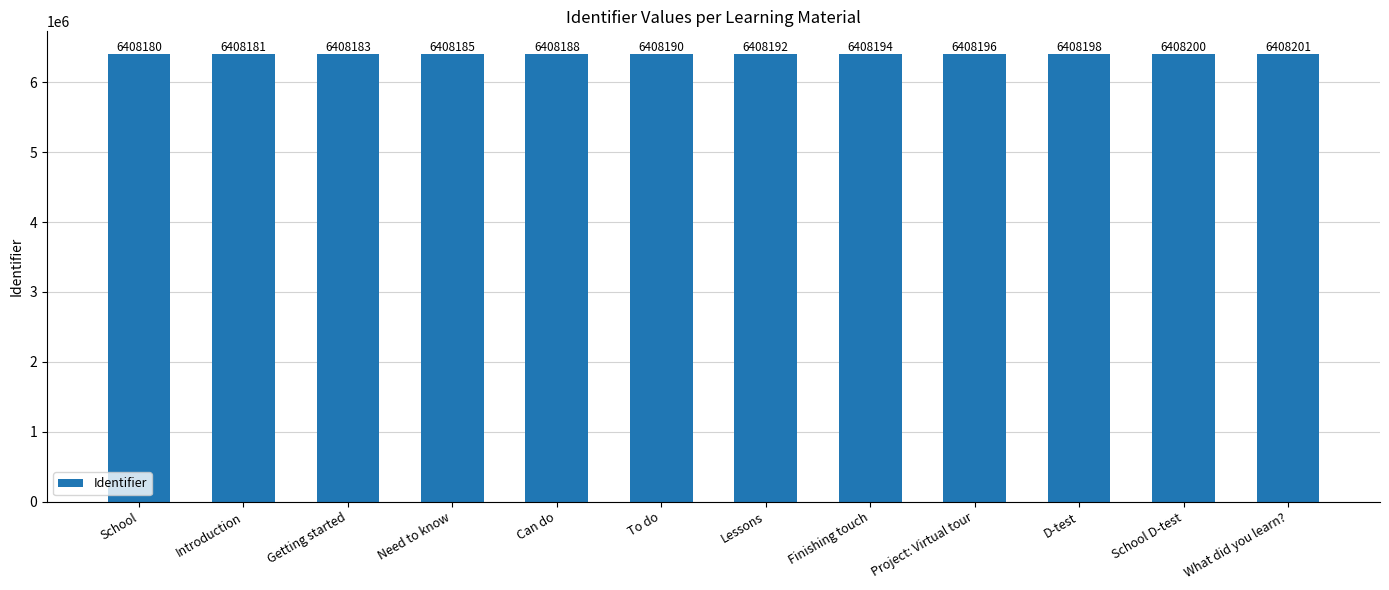

What is the change in value from Can do to Project: Virtual tour?

+8